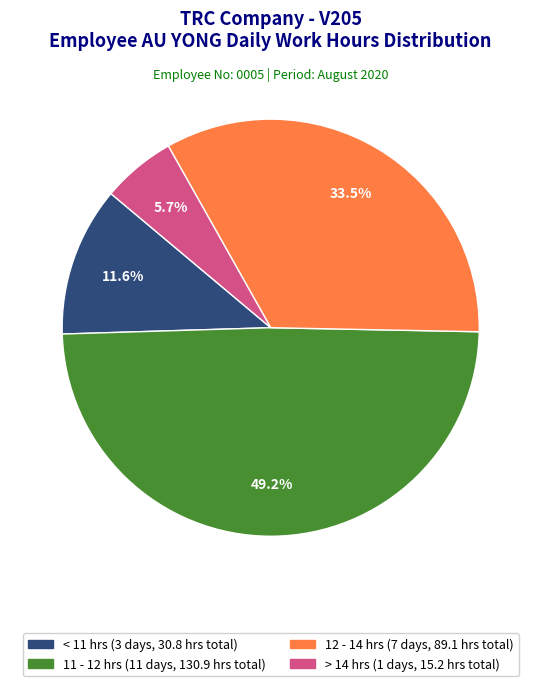

Is there any slice that represents more than half of the pie?

No